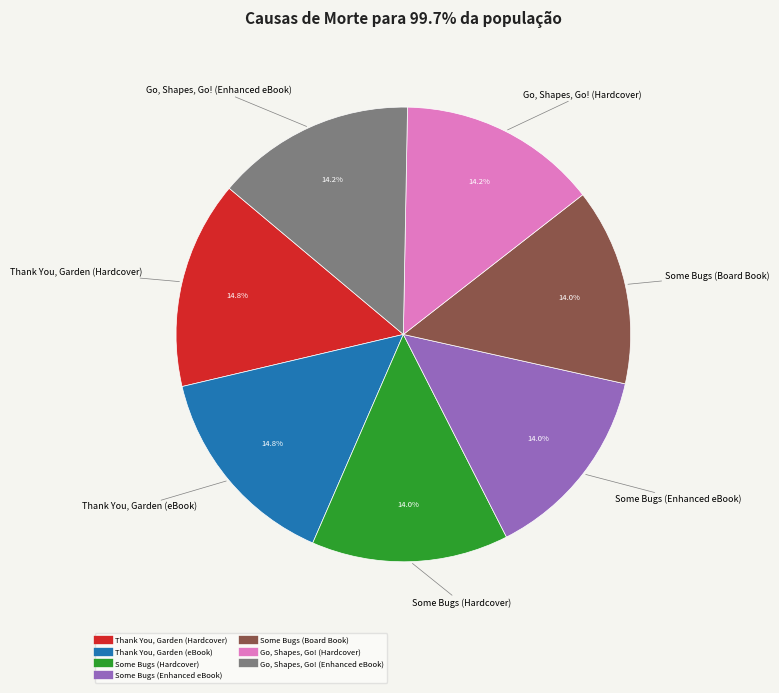

How many segments does this pie chart have?

7